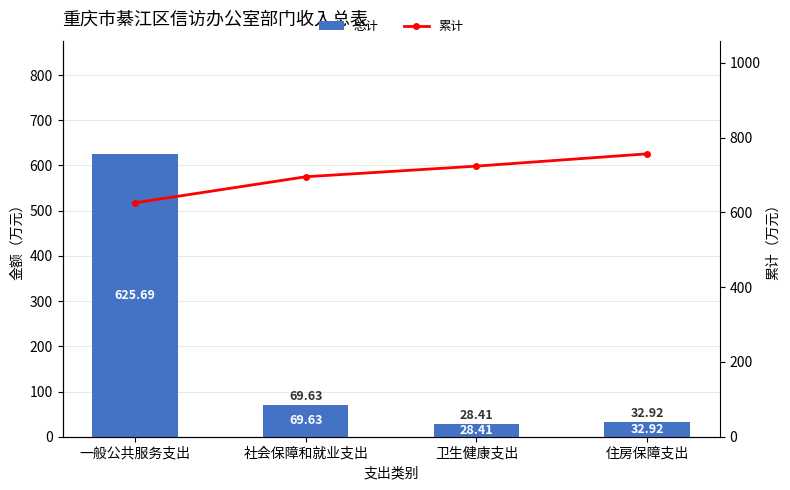

The value of 累计 at 社会保障和就业支出 is 204.5. True or false?

False